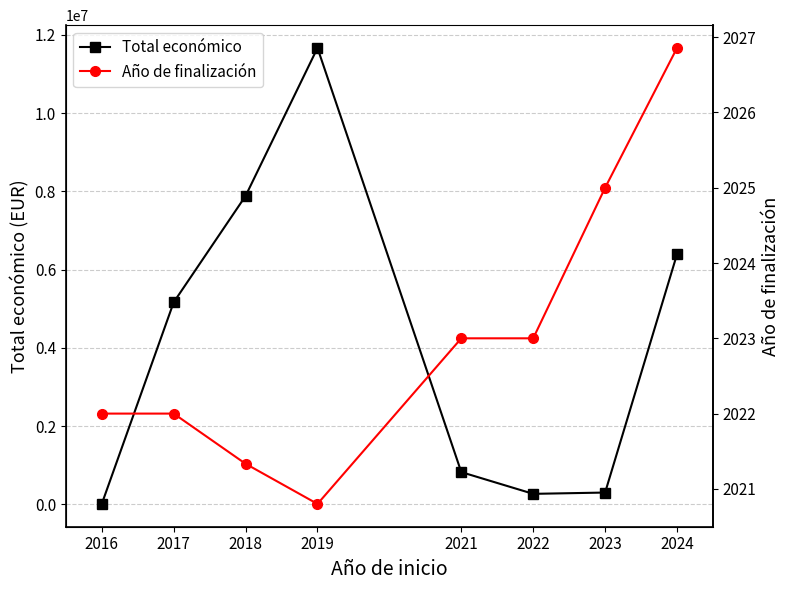

How many Año de finalización values are between 2022 and 2025?

5